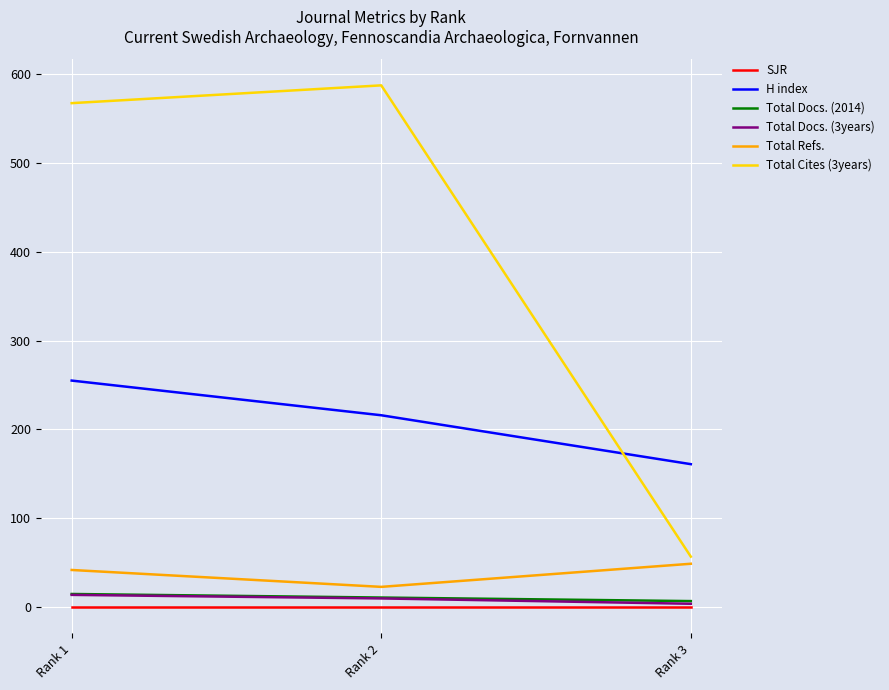

At how many categories does at least one series exceed 467?

2